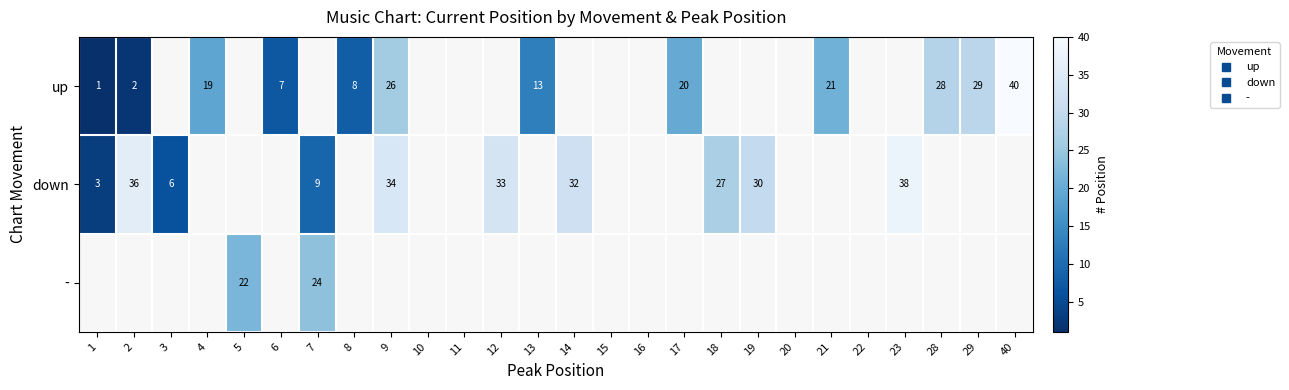

Which series has the largest range (max minus min)?

up